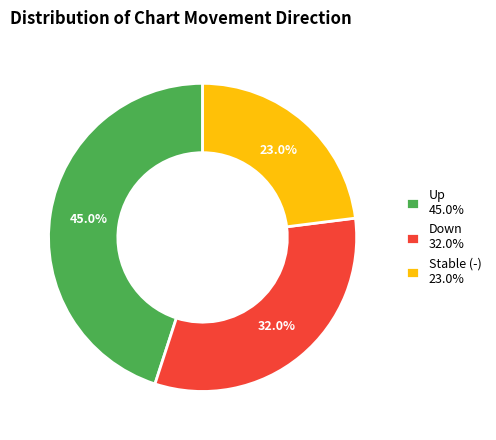

Between Up 45.0% and Down 32.0%, which is larger?

Up 45.0%